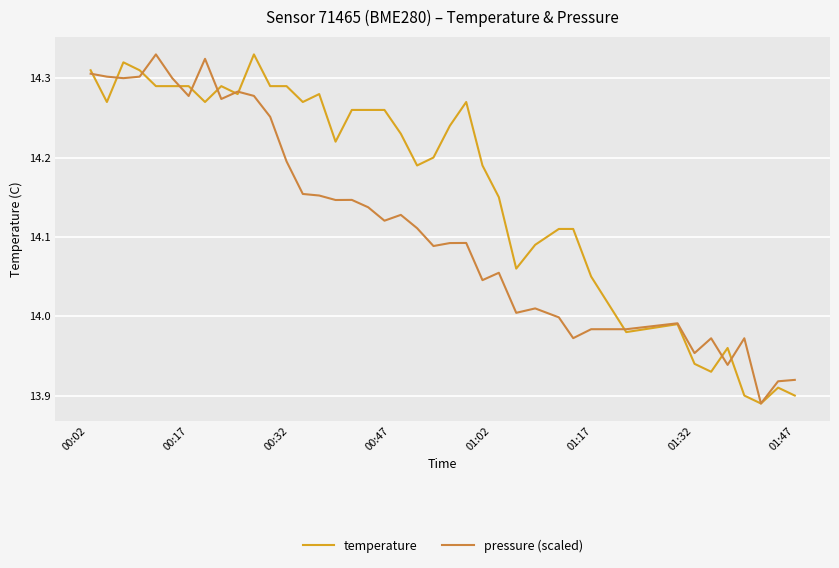

List the series in order of their overall mean, lowest first.

pressure (scaled), temperature